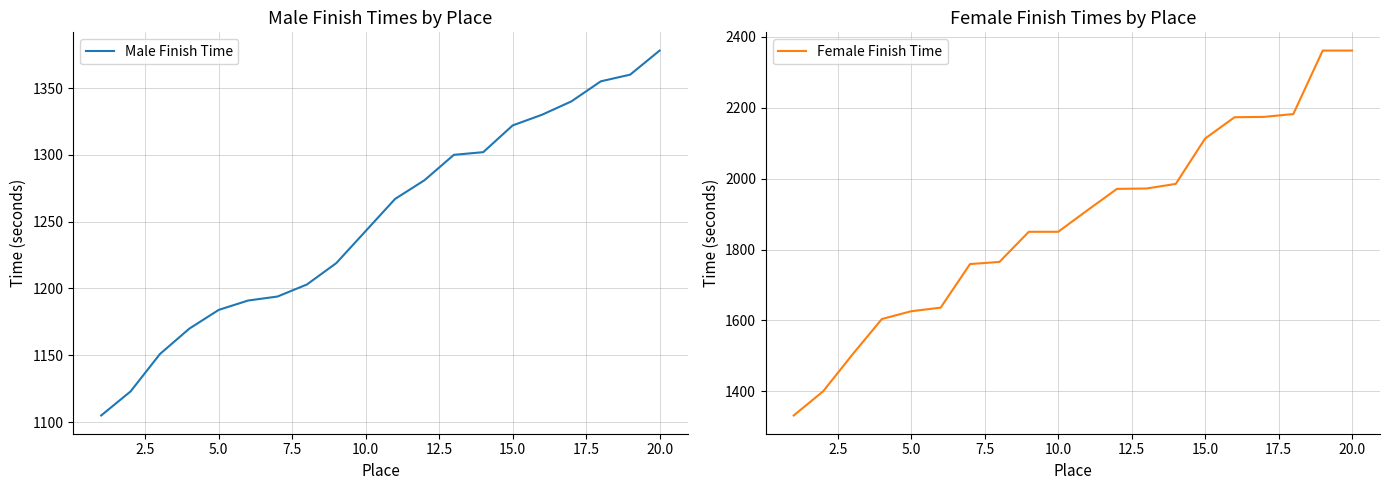

How many data points in Male Finish Time are less than 1267?

10